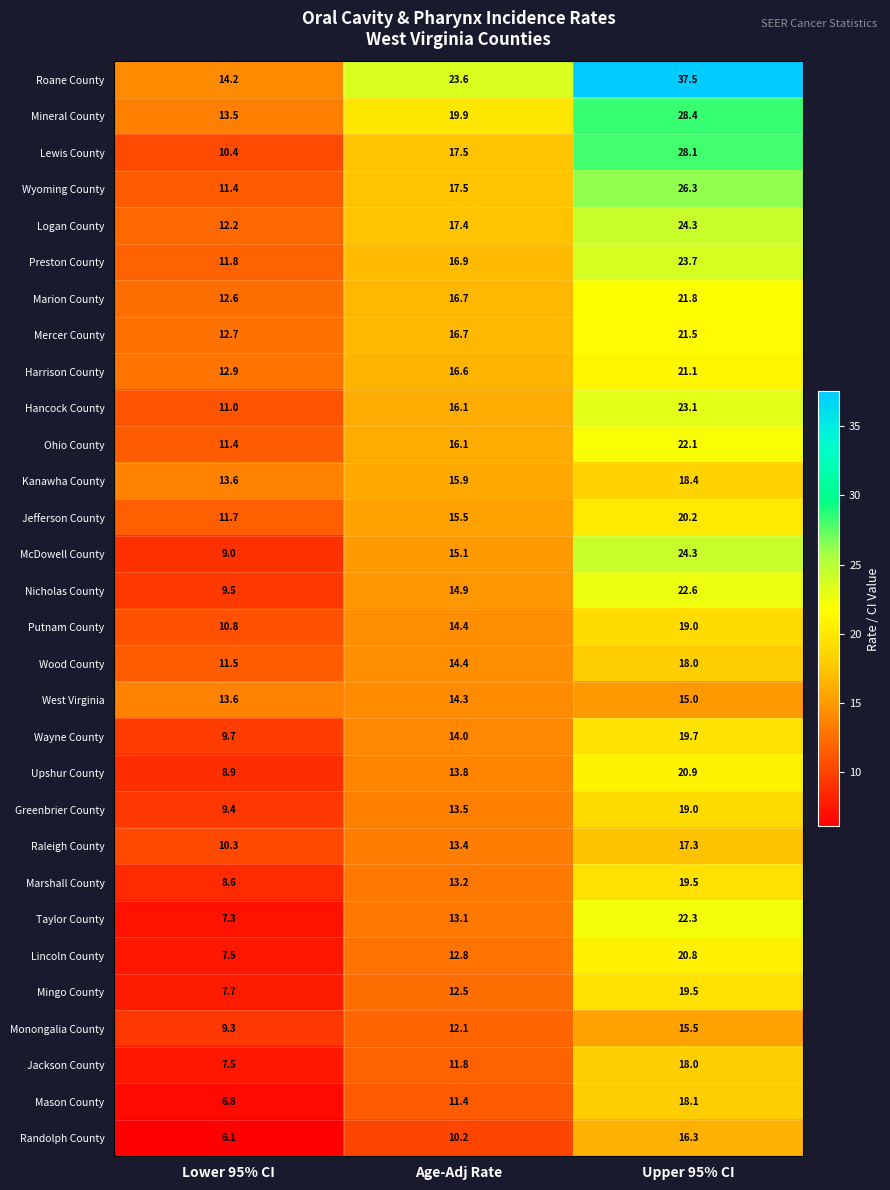

What is the difference between the highest and lowest values at Upper 95% CI?

22.5